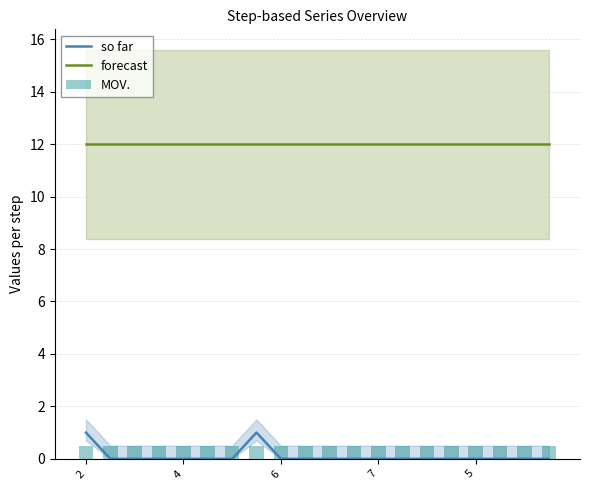

True or false: so far and forecast intersect in this chart.

False